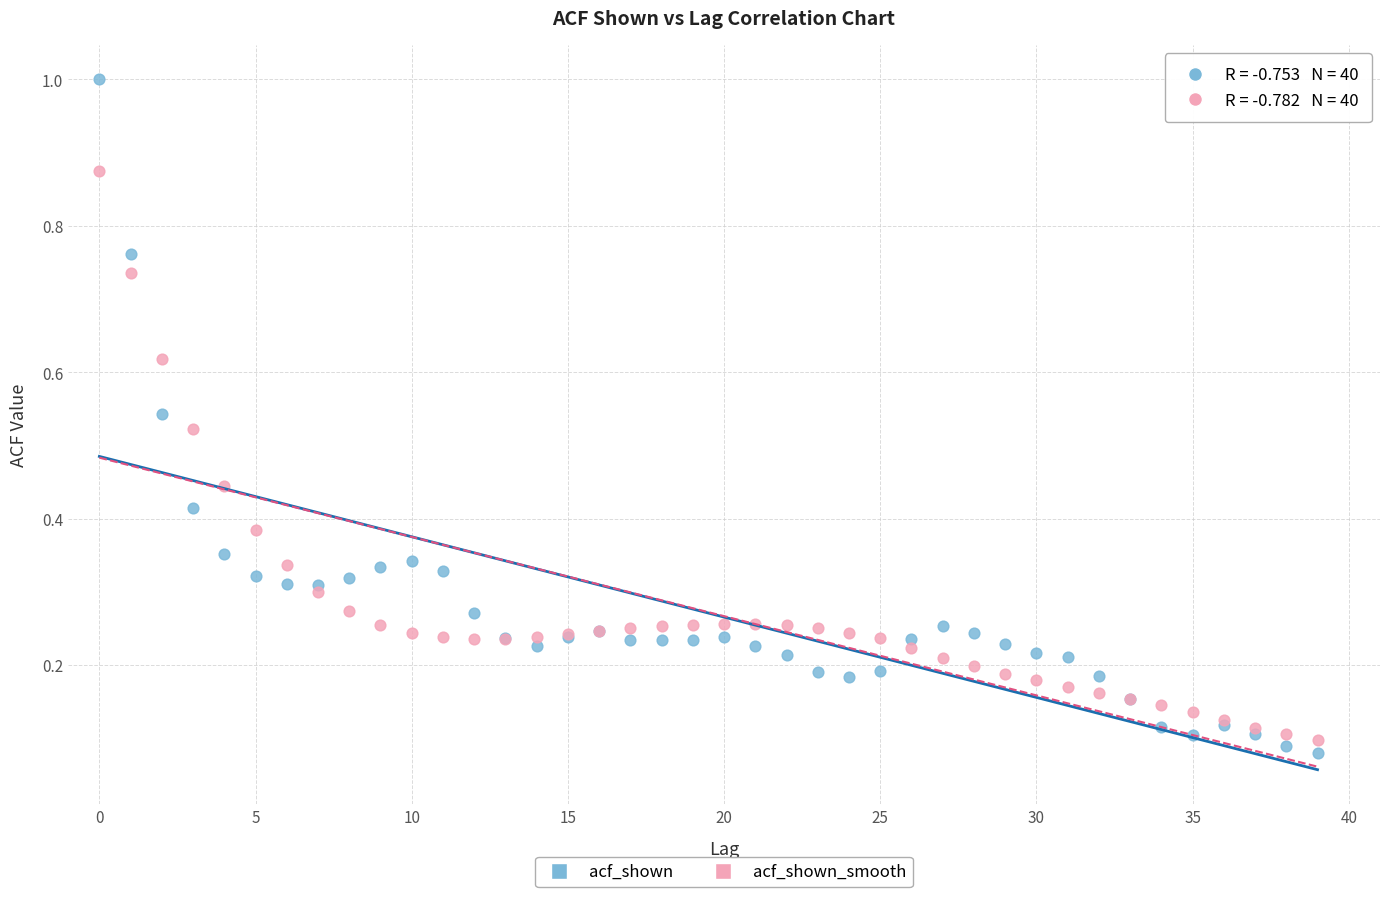

Which series has the widest spread of Y values?

acf_shown